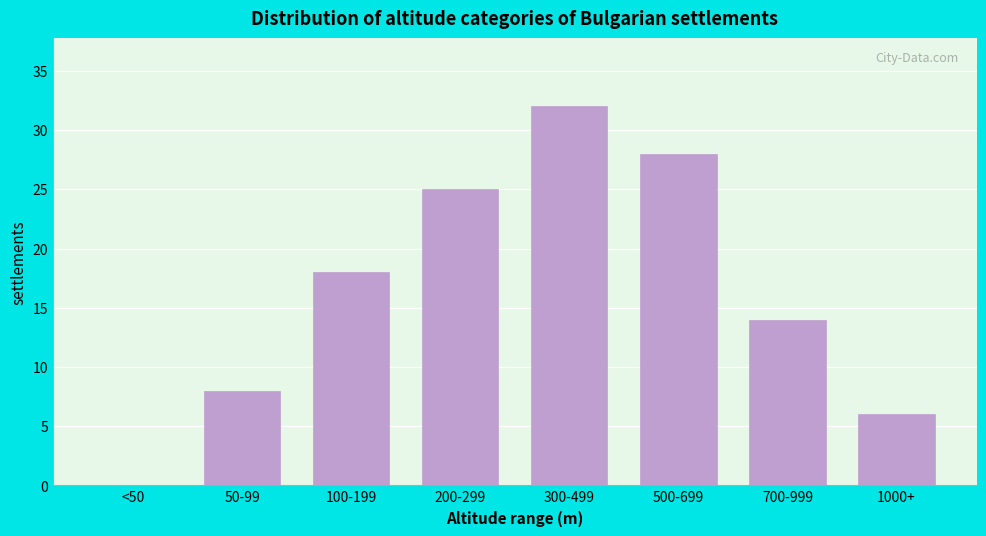

Reading right to left, extract all data points from this chart.

1000+=6	700-999=14	500-699=28	300-499=32	200-299=25	100-199=18	50-99=8	<50=0